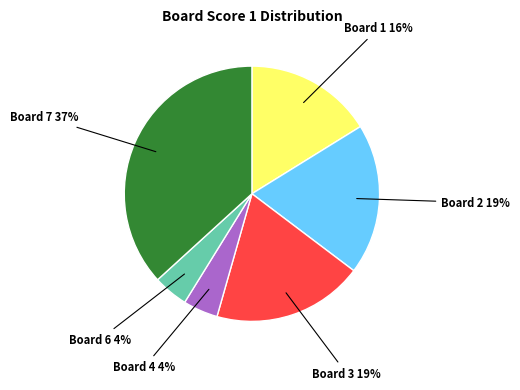

Is there a majority slice in this chart?

No